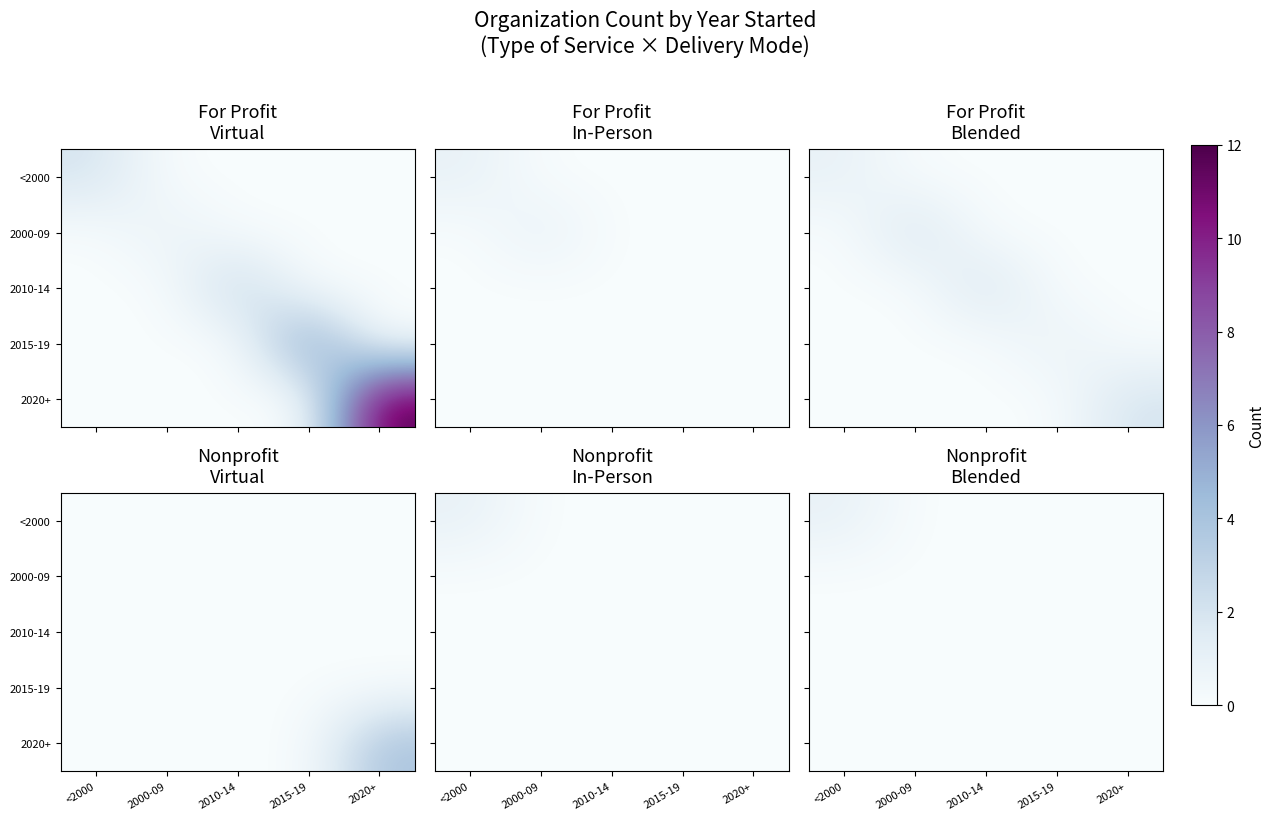

The 2020+ series shows 0 at 2010-14. True or false?

True